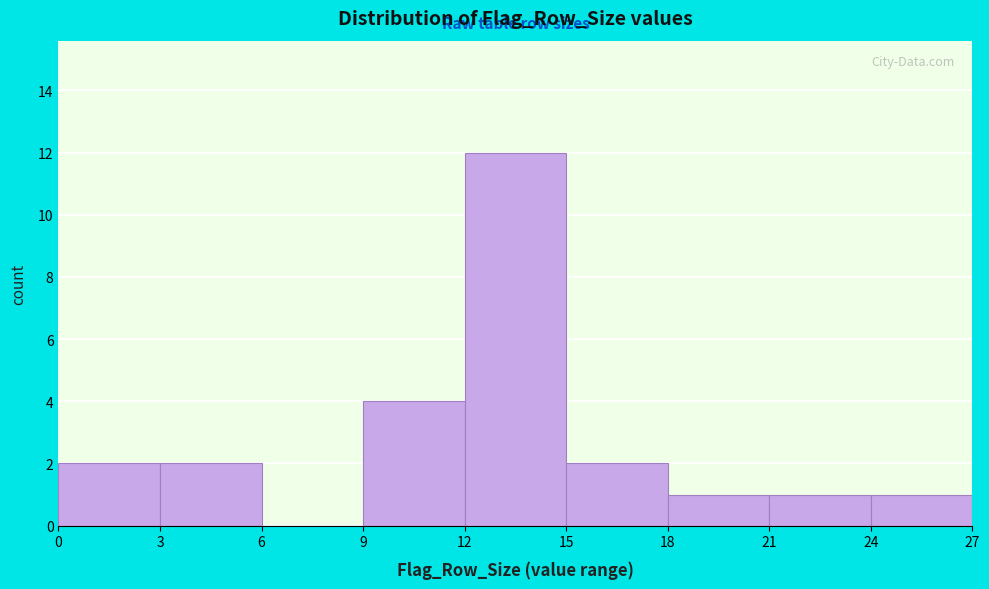

Over which range of the x-axis is the bar tallest?

12 to 15